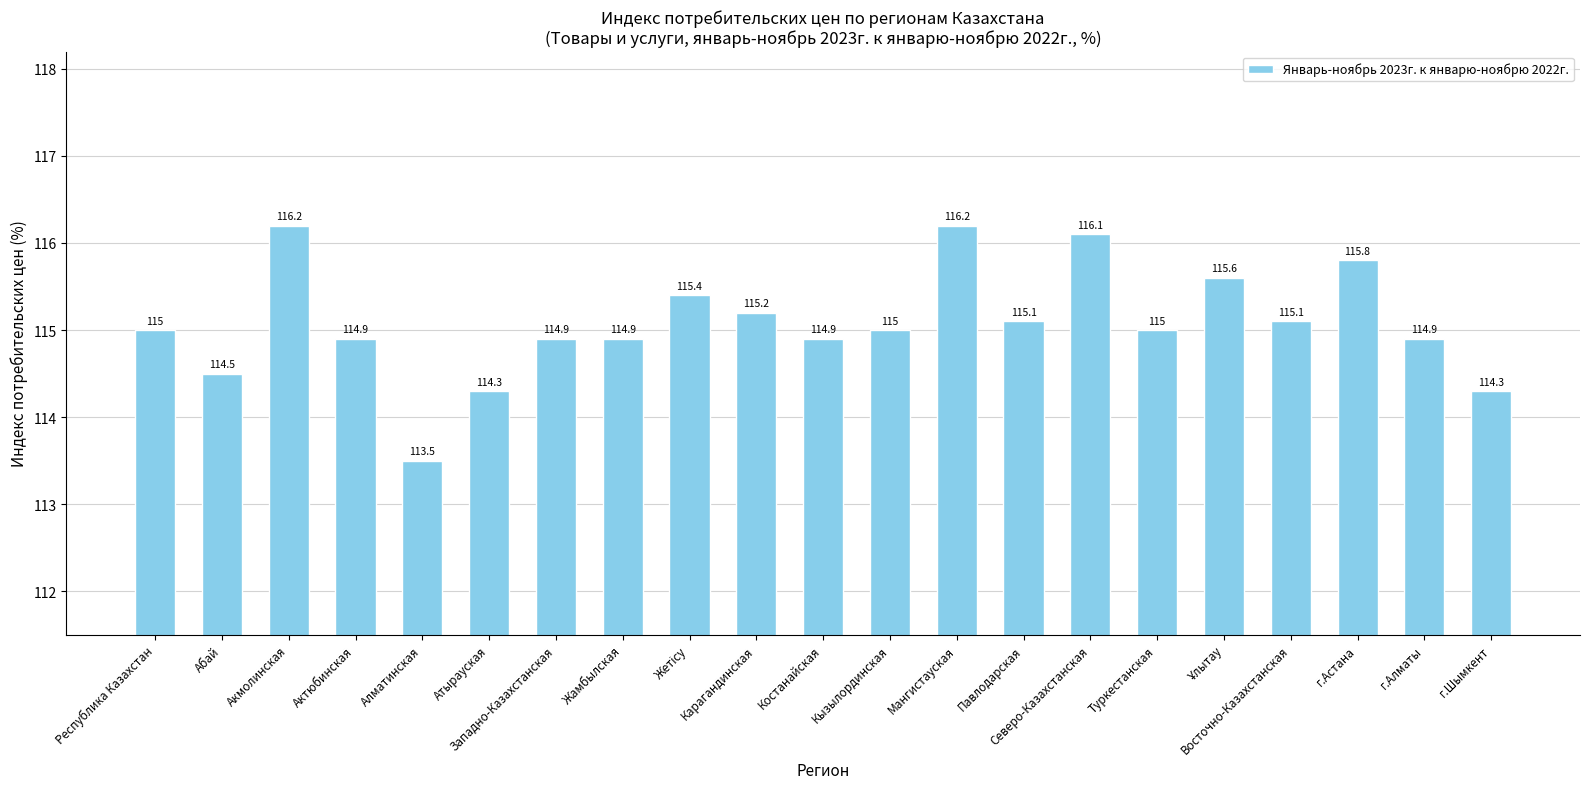

Reading left to right, transcribe all the data shown in this chart.

115.0	114.5	116.2	114.9	113.5	114.3	114.9	114.9	115.4	115.2	114.9	115.0	116.2	115.1	116.1	115.0	115.6	115.1	115.8	114.9	114.3